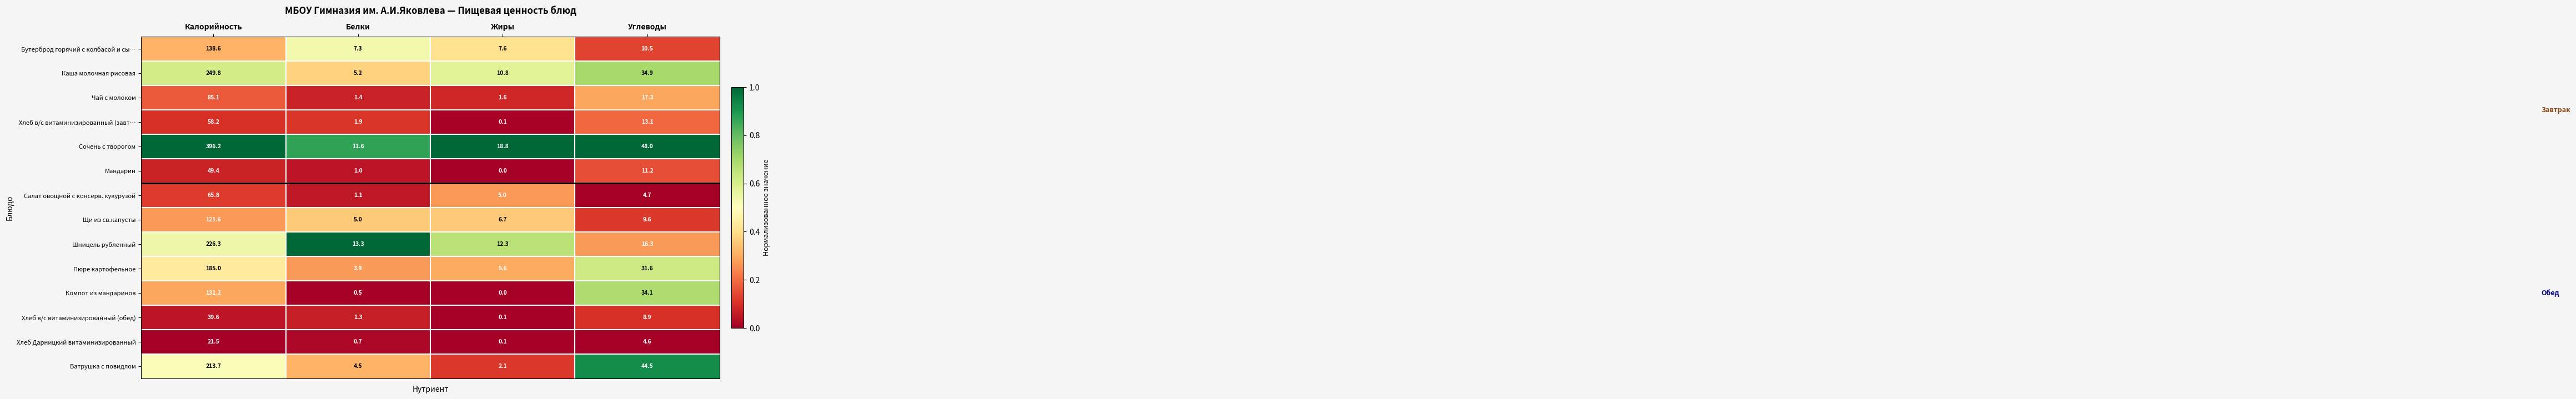

What is the difference between the Пюре картофельное values at Углеводы and Калорийность?

153.4